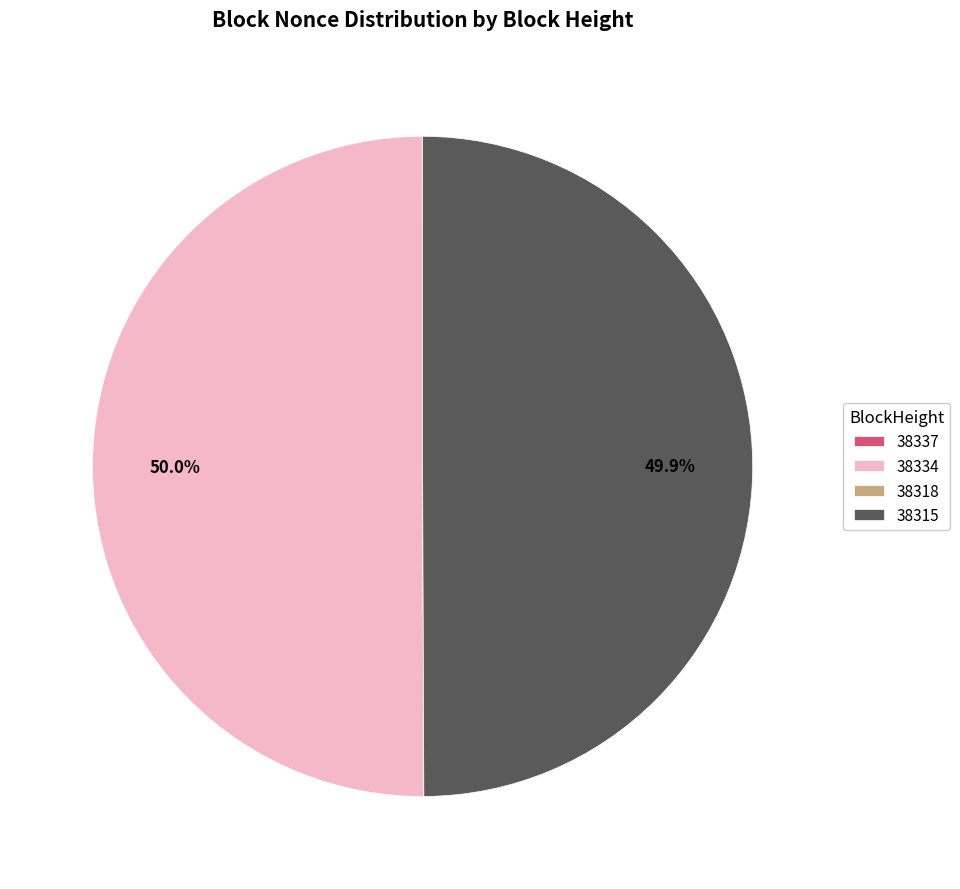

To the nearest percent, what is the combined percentage of 38334 and 38315?

100%